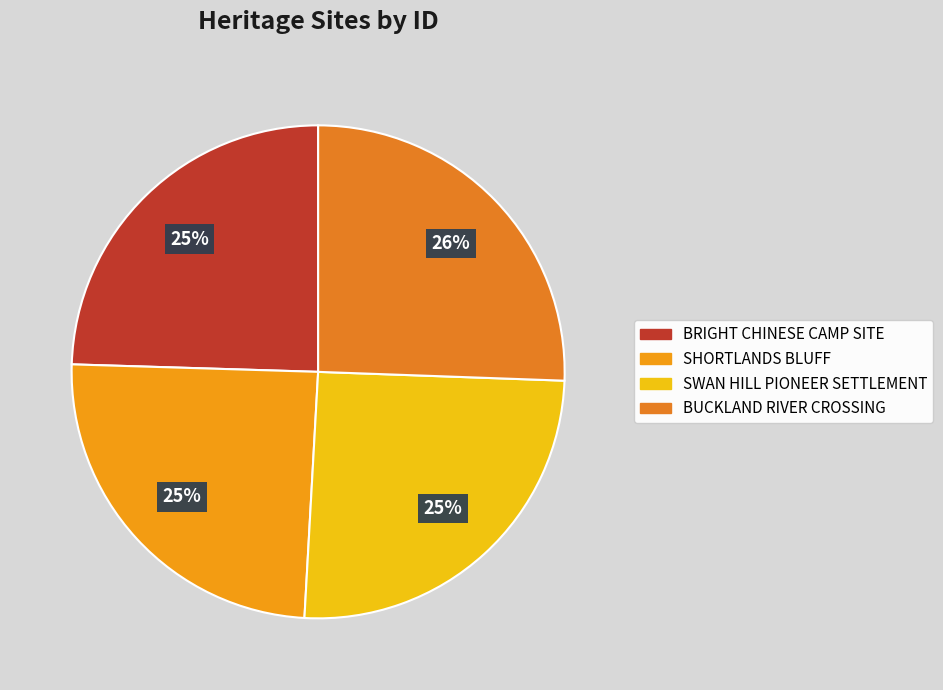

Which has a higher value, SHORTLANDS BLUFF or BUCKLAND RIVER CROSSING?

BUCKLAND RIVER CROSSING